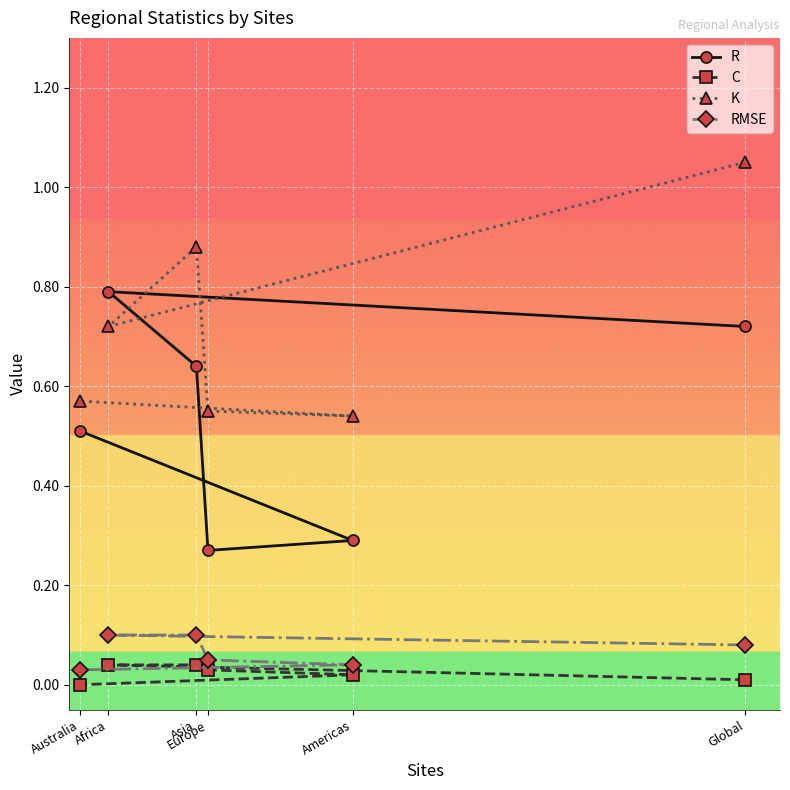

The value of R at Asia is 0.6. True or false?

True